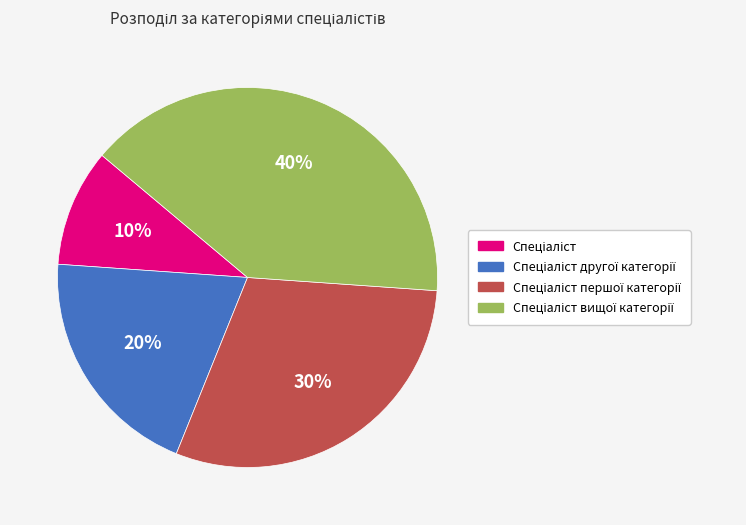

To the nearest percent, what is the difference between the largest and smallest slice percentages?

30%